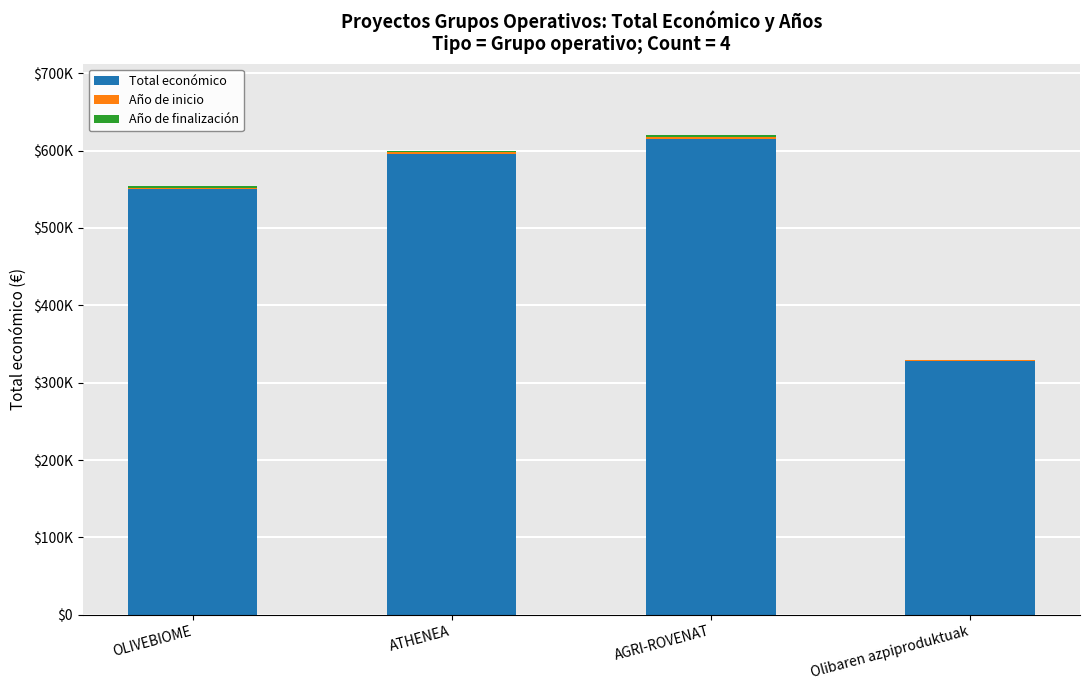

Rank the categories by Total económico value from lowest to highest.

Olibaren azpiproduktuak, OLIVEBIOME, ATHENEA, AGRI-ROVENAT